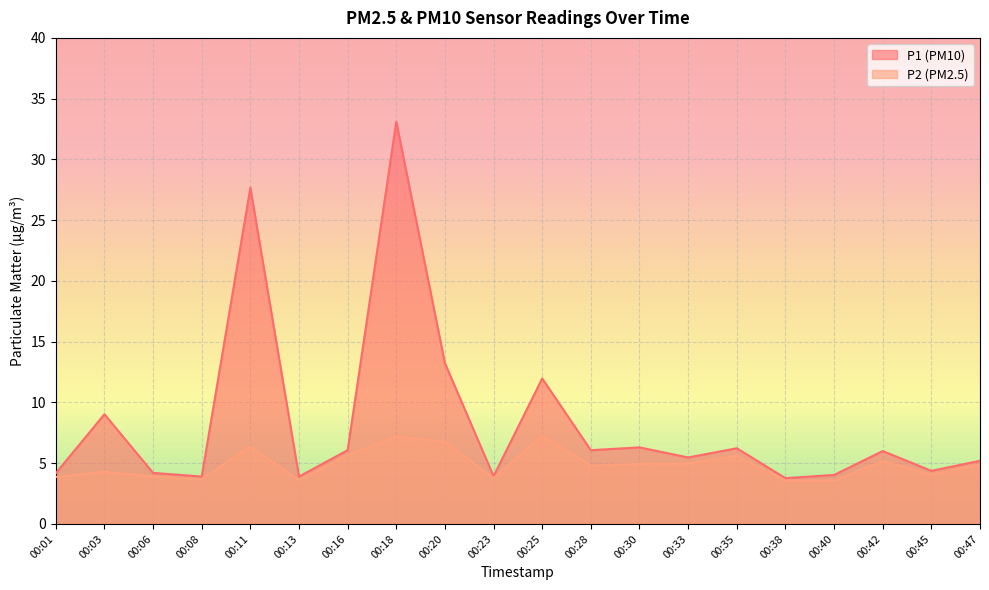

Reading right to left, what are all the values shown in this chart?

P1: 00:47=5.2	00:45=4.4	00:42=6.0	00:40=4.0	00:38=3.8	00:35=6.2	00:33=5.5	00:30=6.3	00:28=6.1	00:25=12.0	00:23=3.9	00:20=13.2	00:18=33.1	00:16=6.1	00:13=3.9	00:11=27.7	00:08=3.9	00:06=4.2	00:03=9.0	00:01=4.2
P2: 00:47=4.9	00:45=4.1	00:42=5.2	00:40=3.6	00:38=3.6	00:35=5.6	00:33=5.0	00:30=4.9	00:28=4.8	00:25=7.3	00:23=3.8	00:20=6.8	00:18=7.2	00:16=5.7	00:13=3.6	00:11=6.4	00:08=3.7	00:06=3.9	00:03=4.3	00:01=3.9